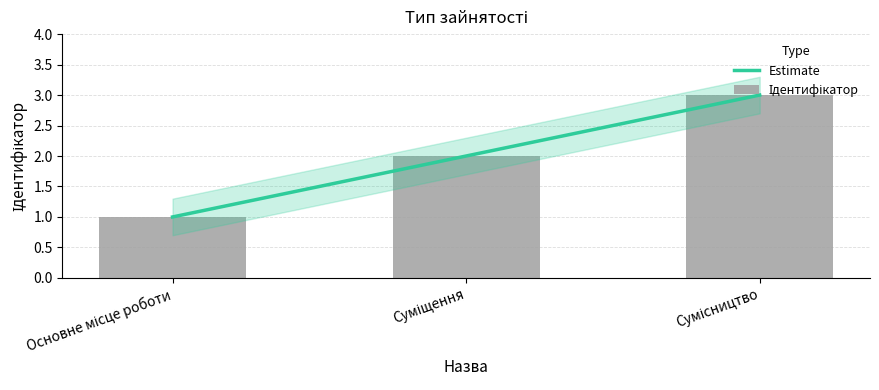

Reading left to right, list all the values displayed in this chart.

Estimate: Основне місце роботи=1	Суміщення=2	Сумісництво=3
Ідентифікатор: Основне місце роботи=1	Суміщення=2	Сумісництво=3